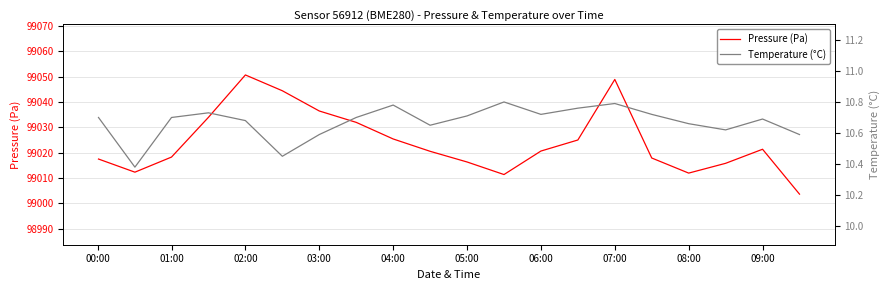

Which series has the largest total across all categories?

Pressure (Pa)